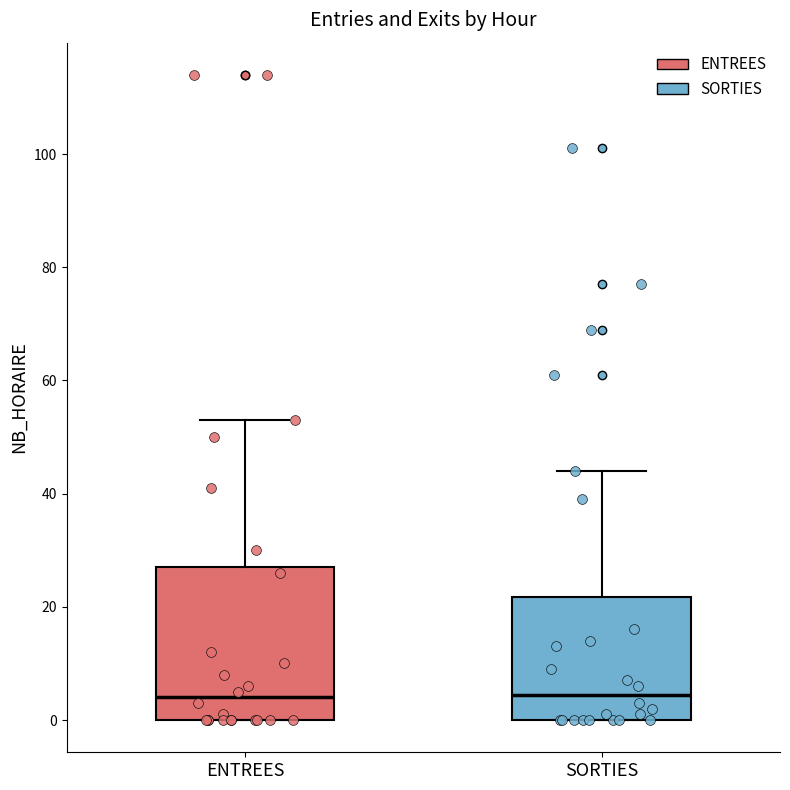

Which box is the tallest, from its lower edge to its upper edge?

ENTREES